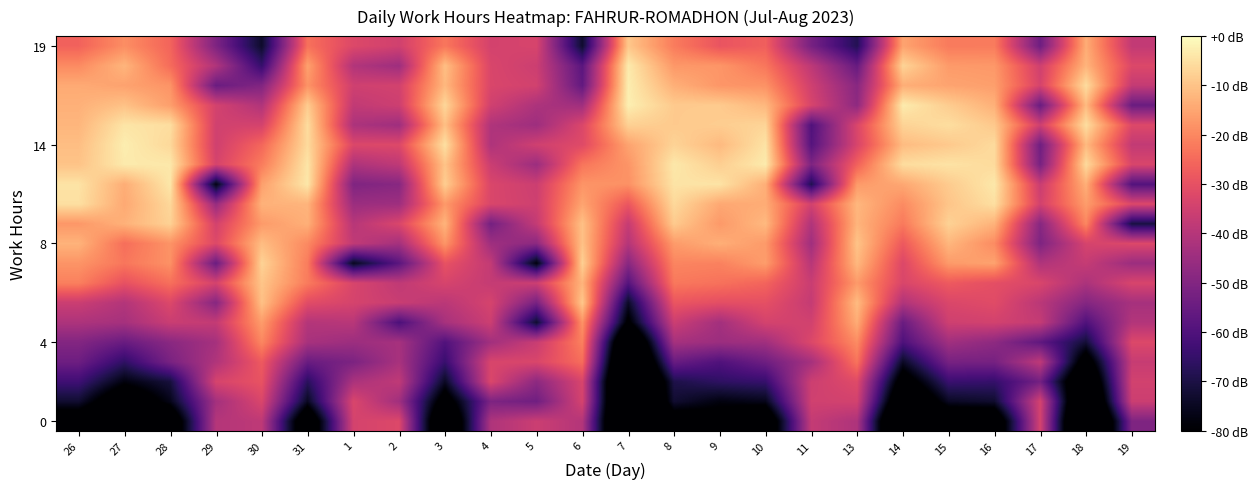

What is the greatest value displayed?

-2.4